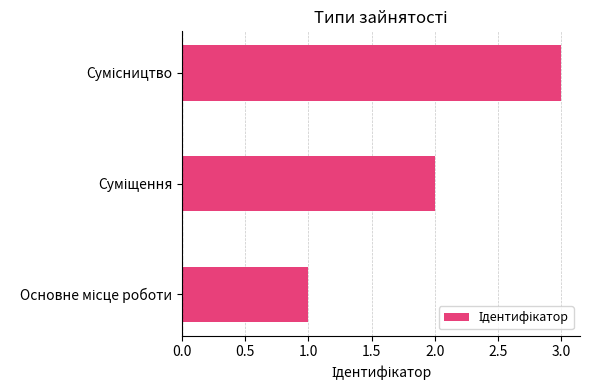

What is the sum of all values?

6